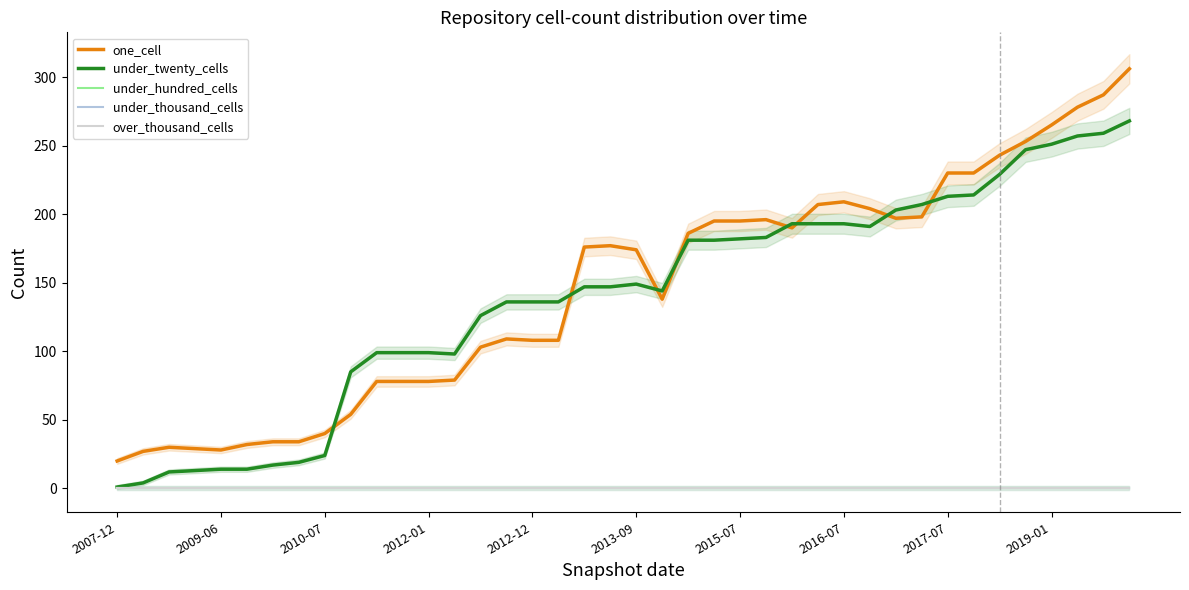

How many lines are shown in the chart?

5